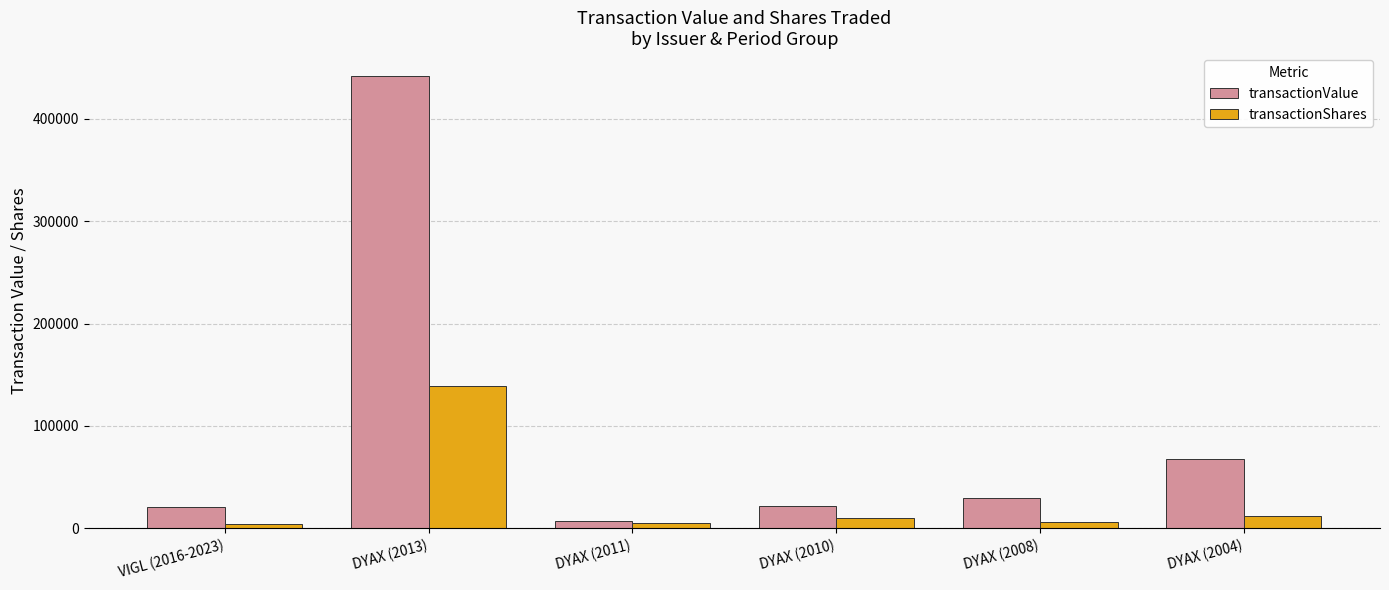

Where is transactionValue nearest to the value 224833?

DYAX (2004)